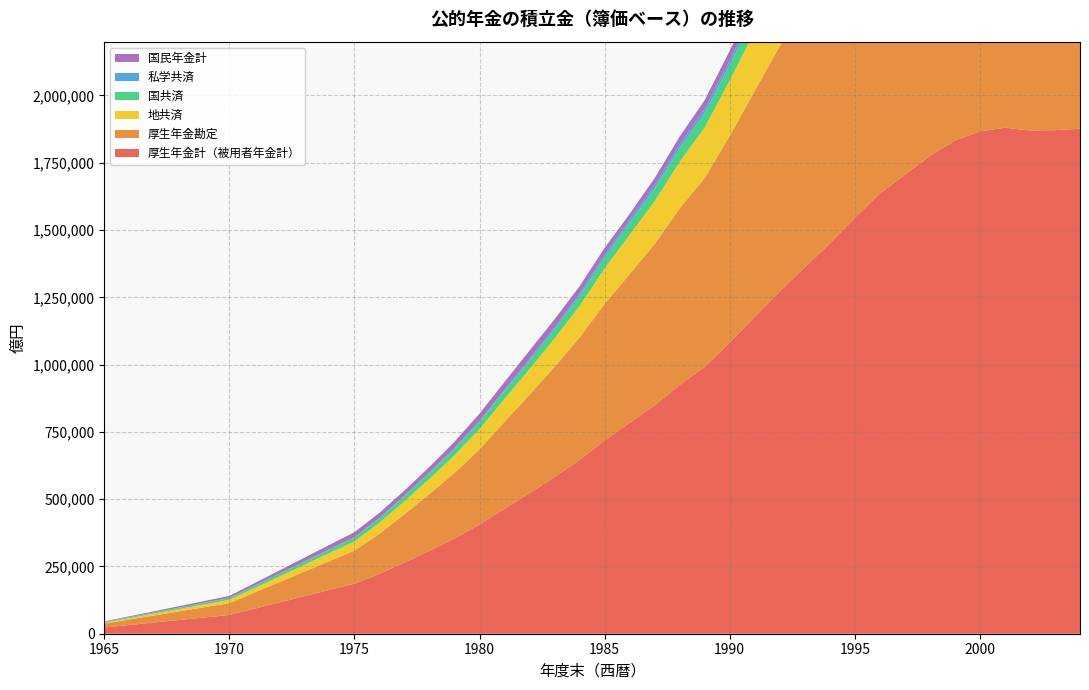

Reading left to right, extract all data points from this chart.

厚生年金計（被用者年金計）: 1965=23168	1970=69571	1975=185911	1976=222449	1977=264453	1978=308295	1979=354149	1980=405798	1981=464709	1982=522740	1983=582491	1984=646033	1985=718251	1986=783933	1987=848620	1988=924715	1989=991633	1990=1082006	1991=1177377	1992=1272165	1993=1361920	1994=1449879	1995=1545630	1996=1635435	1997=1705637	1998=1775251	1999=1832872	2000=1866498	2001=1880246	2002=1869796	2003=1871147	2004=1876374
厚生年金勘定: 1965=14414	1970=44202	1975=122869	1976=149157	1977=179740	1978=211081	1979=243519	1980=279838	1981=322796	1982=365629	1983=409416	1984=454843	1985=507828	1986=552813	1987=599638	1988=656126	1989=702175	1990=768605	1991=839970	1992=911340	1993=978705	1994=1045318	1995=1118111	1996=1184579	1997=1257560	1998=1308446	1999=1347988	2000=1368804	2001=1373934	2002=1377023	2003=1374110	2004=1376619
地共済: 1965=3329	1970=12136	1975=34215	1976=40674	1977=48231	1978=56281	1979=64935	1980=75049	1981=85458	1982=95145	1983=105410	1984=117019	1985=131140	1986=145922	1987=159070	1988=172359	1989=187457	1990=204859	1991=222455	1992=239749	1993=256125	1994=271622	1995=288406	1996=305220	1997=322455	1998=337358	1999=352346	2000=361507	2001=369267	2002=374658	2003=378297	2004=380619
国共済: 1965=2716	1970=6690	1975=14545	1976=16596	1977=18834	1978=21054	1979=23529	1980=26314	1981=28992	1982=31521	1983=34030	1984=36706	1985=40303	1986=43905	1987=47037	1988=50749	1989=53956	1990=57408	1991=60529	1992=63608	1993=66587	1994=69593	1995=72693	1996=75782	1997=78942	1998=81337	1999=83189	2000=85951	2001=86500	2002=86747	2003=86938	2004=87034
私学共済: 1965=186	1970=555	1975=1606	1976=2020	1977=2497	1978=3082	1979=3807	1980=4680	1981=5660	1982=6719	1983=7867	1984=9096	1985=10407	1986=11544	1987=12695	1988=14148	1989=15613	1990=17100	1991=18624	1992=20082	1993=21509	1994=22822	1995=24268	1996=25611	1997=26943	1998=28150	1999=29270	2000=30123	2001=30800	2002=31368	2003=31802	2004=32102
国民年金計: 1965=1946	1970=7271	1975=18147	1976=18421	1977=18466	1978=20526	1979=23596	1980=26387	1981=28093	1982=30699	1983=29276	1984=27633	1985=25939	1986=21912	1987=26197	1988=29409	1989=32216	1990=36317	1991=43572	1992=51275	1993=58468	1994=63712	1995=69516	1996=78493	1997=84683	1998=89619	1999=94617	2000=98208	2001=99490	2002=99108	2003=98612	2004=96991